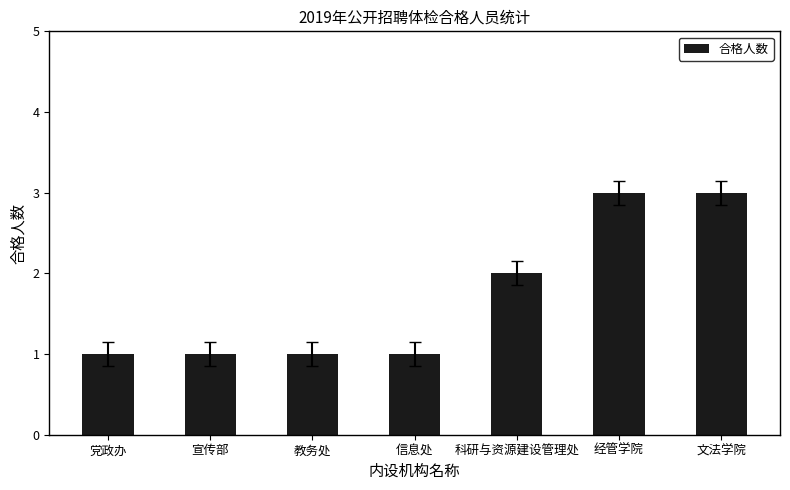

Between 党政办 and 科研与资源建设管理处, which is larger?

科研与资源建设管理处